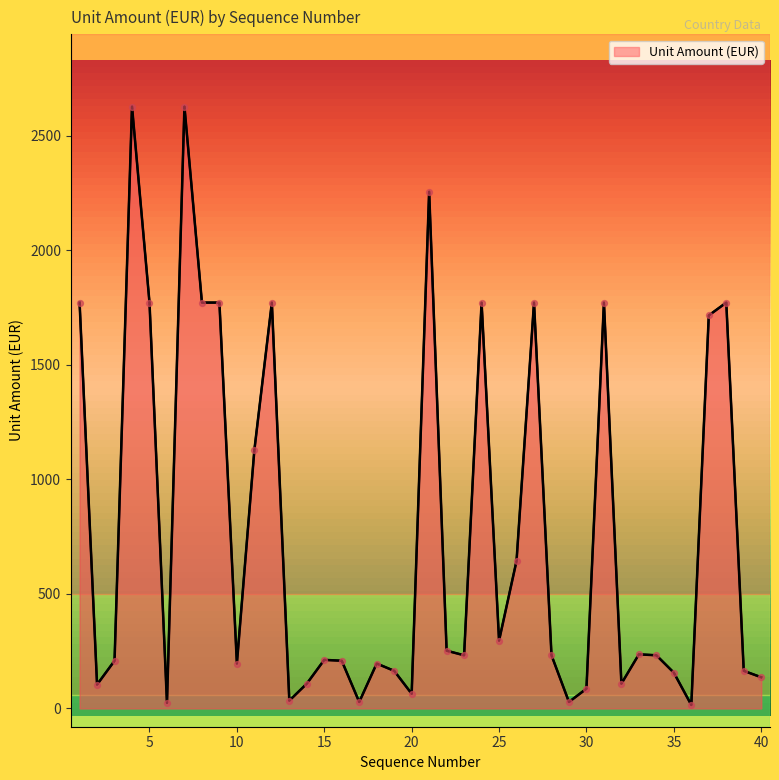

What is the greatest value displayed?

2628